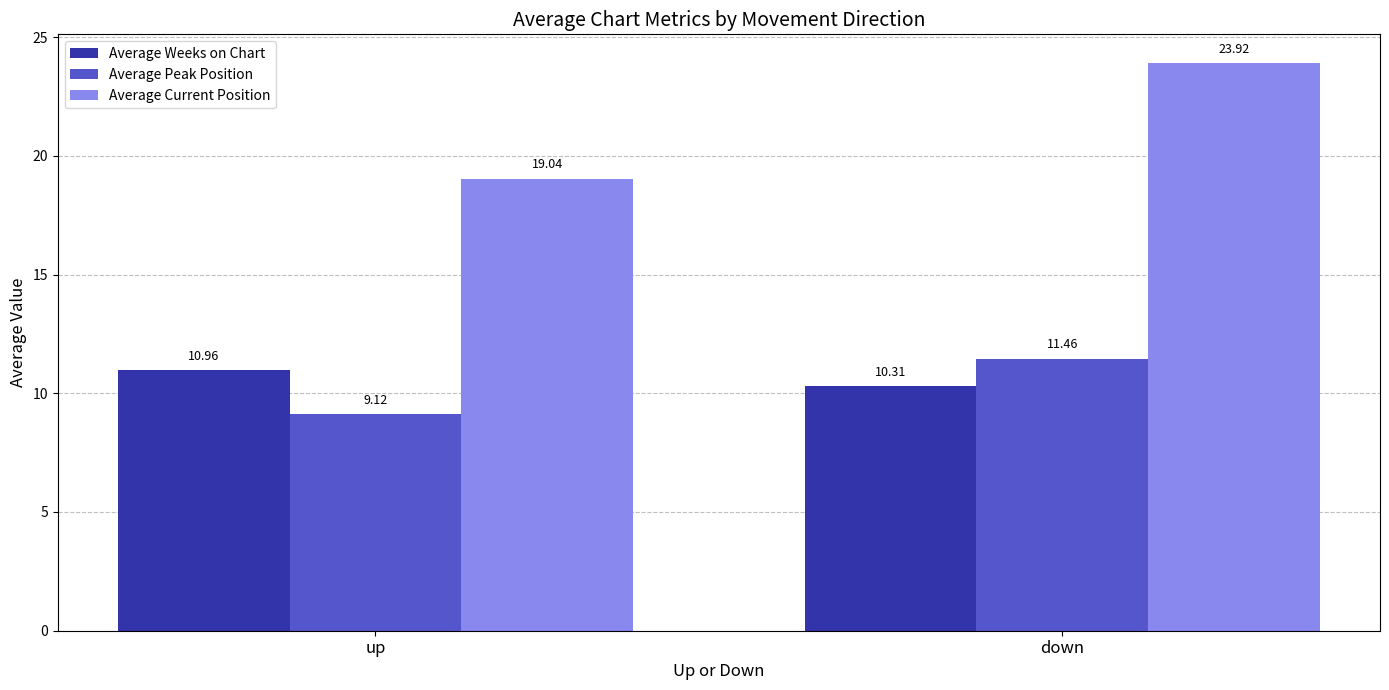

Between up and down, which series saw the biggest shift?

Average Current Position